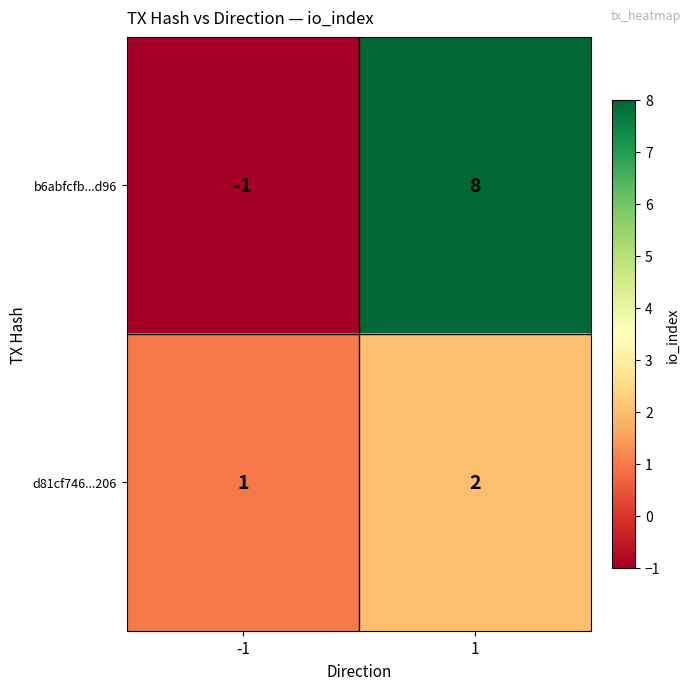

What is the average value of the b6abfcfb...d96 series?

4